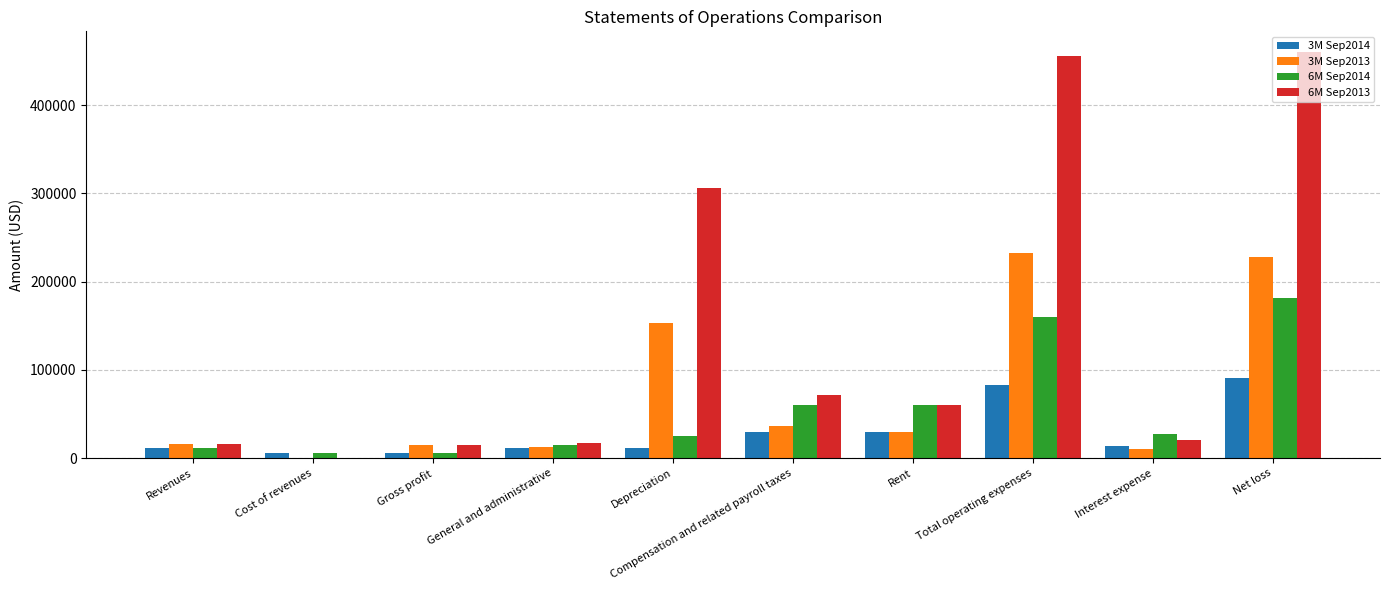

The value of 6M Sep2013 at Net loss is 460743. True or false?

True